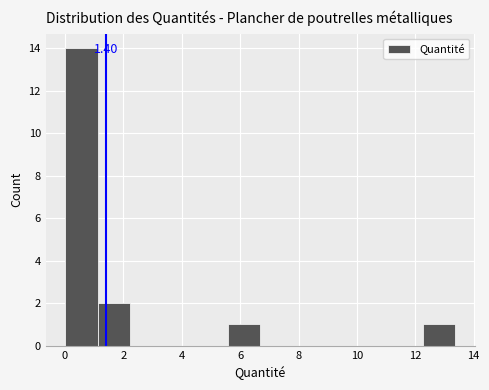

Over which range of the x-axis is the bar tallest?

0.0 to 1.2